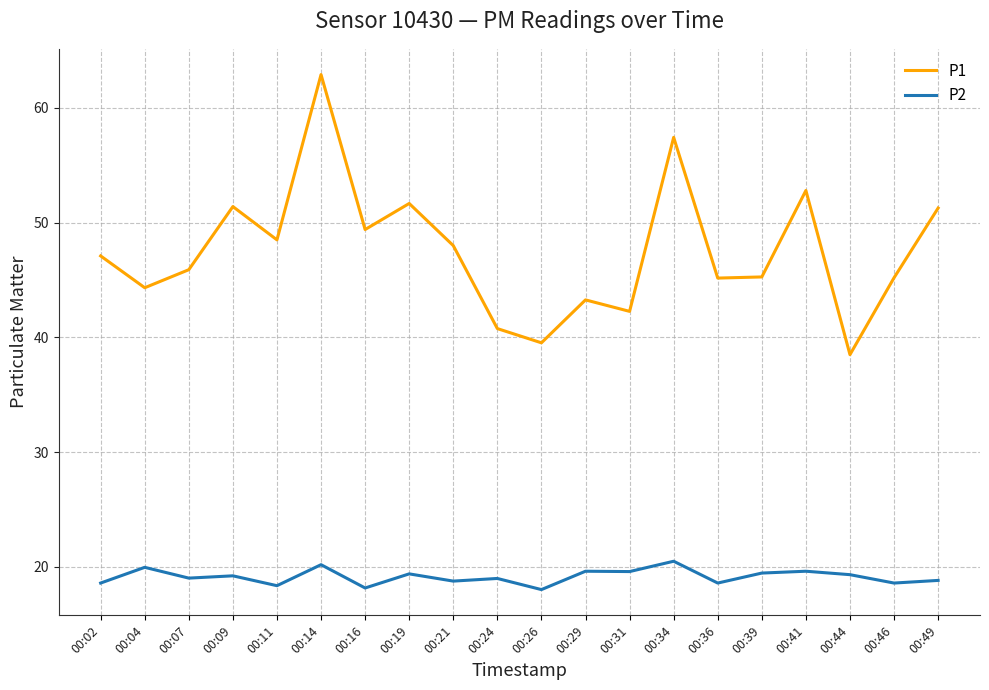

Is the value of P1 at 00:49 greater than the value of P2 at 00:04?

Yes